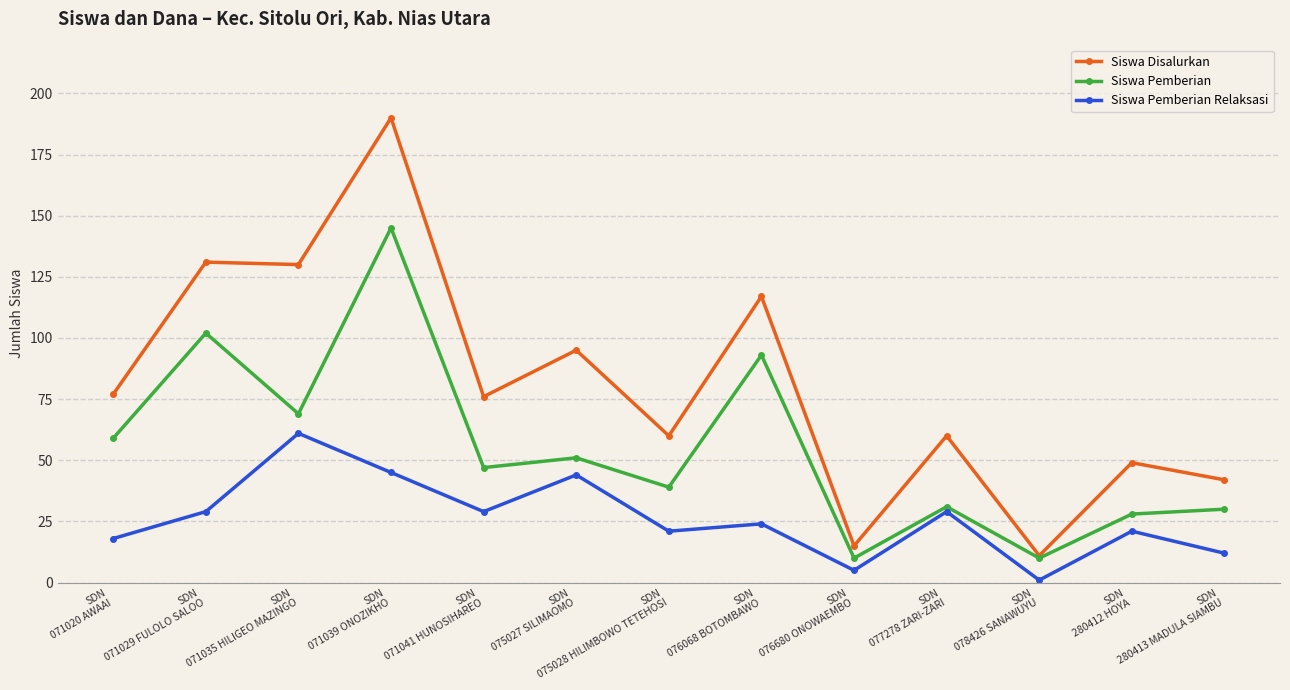

Reading left to right, list all the values displayed in this chart.

Siswa Disalurkan: 77	131	130	190	76	95	60	117	15	60	11	49	42
Siswa Pemberian: 59	102	69	145	47	51	39	93	10	31	10	28	30
Siswa Pemberian Relaksasi: 18	29	61	45	29	44	21	24	5	29	1	21	12